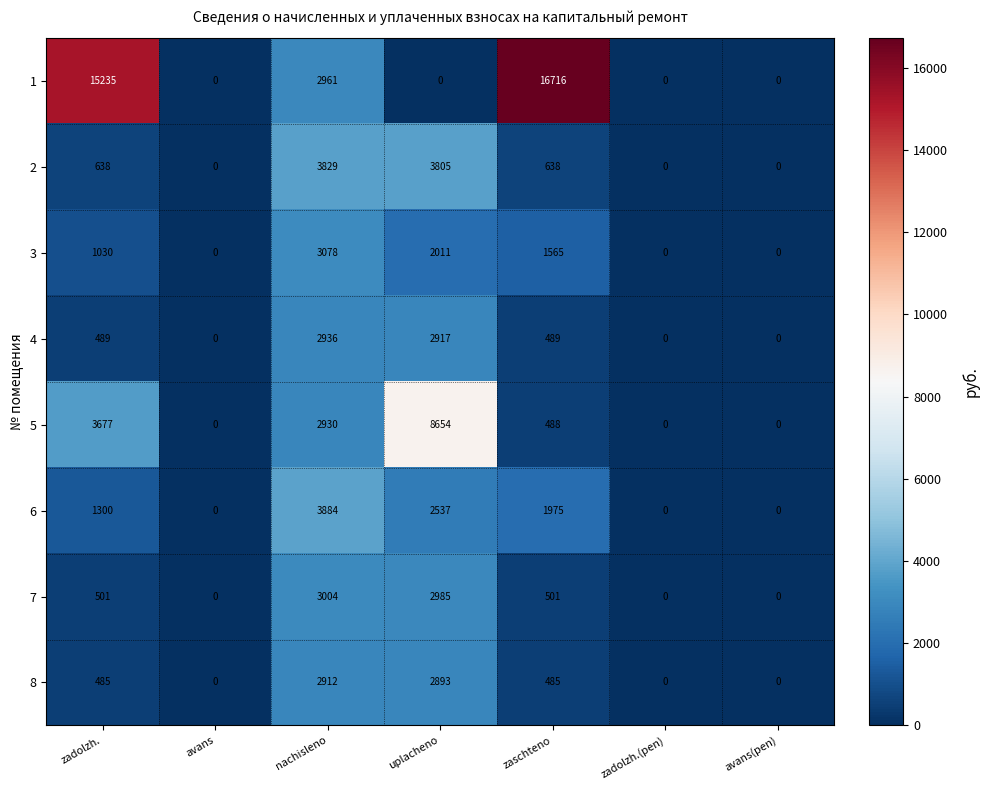

Is it true that 2 equals 2456 at avans?

False